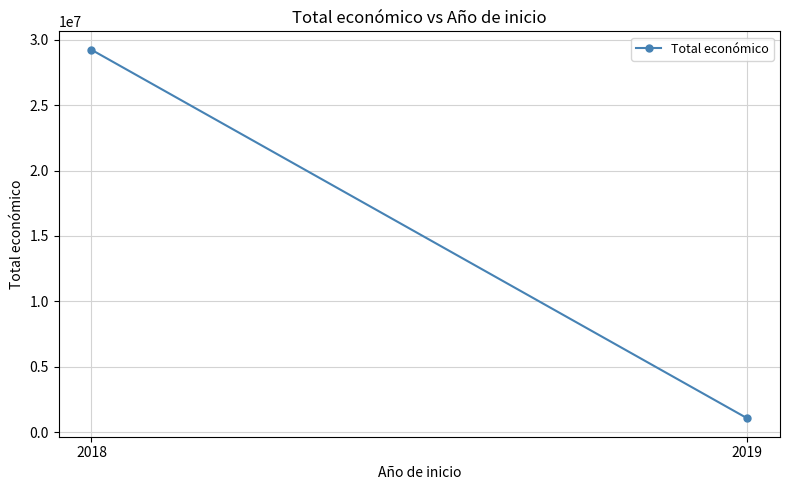

True or false: the data shows 6382204 at 2018.

False